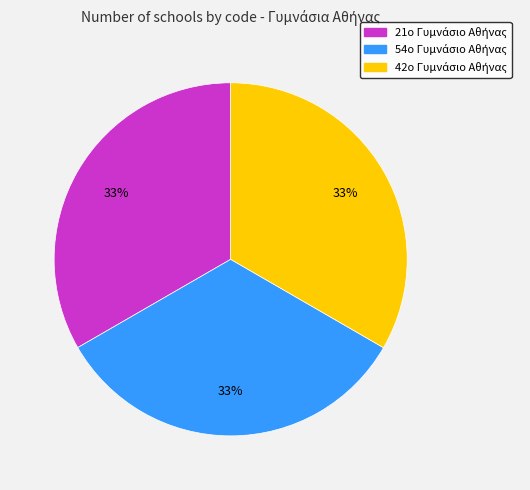

To the nearest percent, what is the average slice percentage?

33%